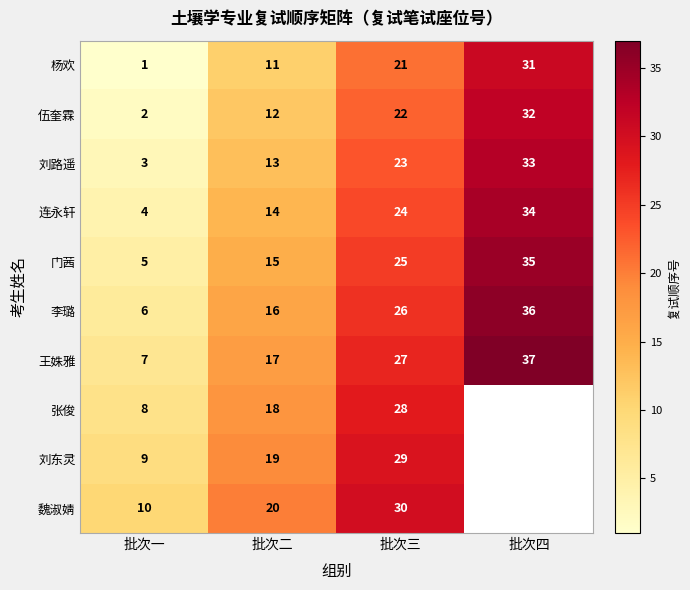

How many data points does each series have?

4